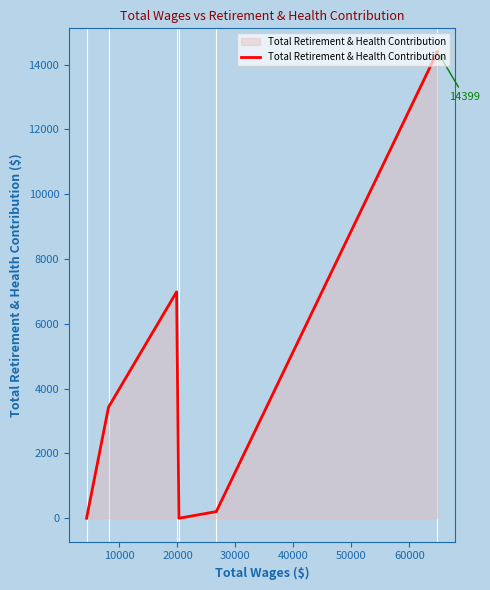

True or false: the data has more than 0 interior local peaks.

True